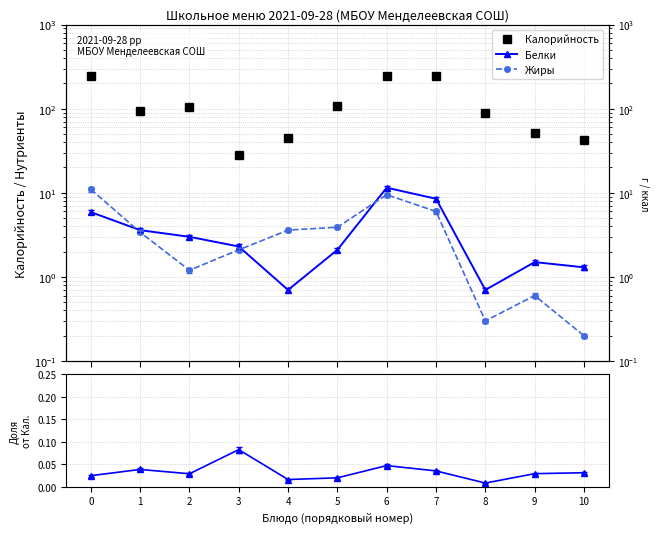

Which series has the largest range (max minus min)?

Калорийность